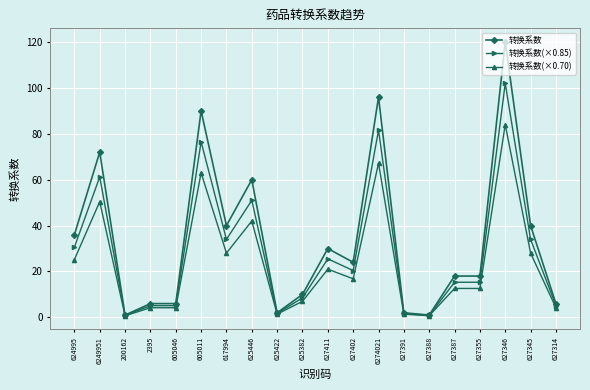

The 转换系数(×0.70) series shows 63.0 at 605011. True or false?

True